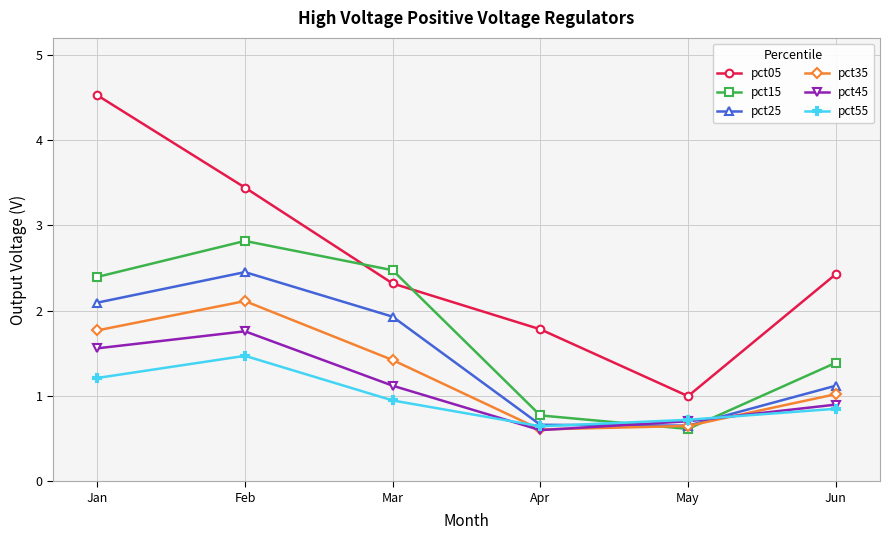

What are all the series names shown in the legend?

pct05, pct15, pct25, pct35, pct45, pct55